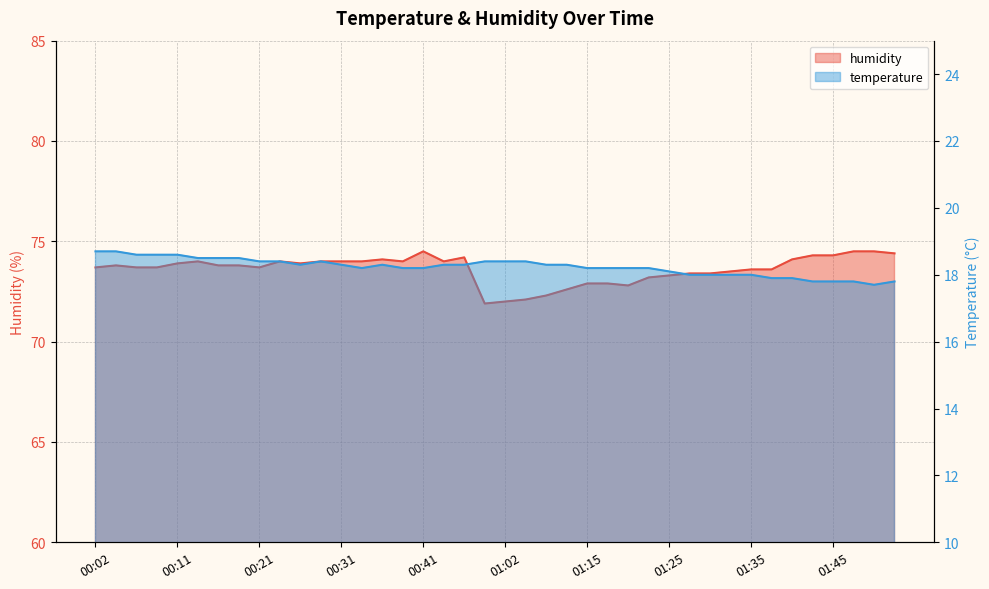

What are all the series names shown in the legend?

temperature, humidity